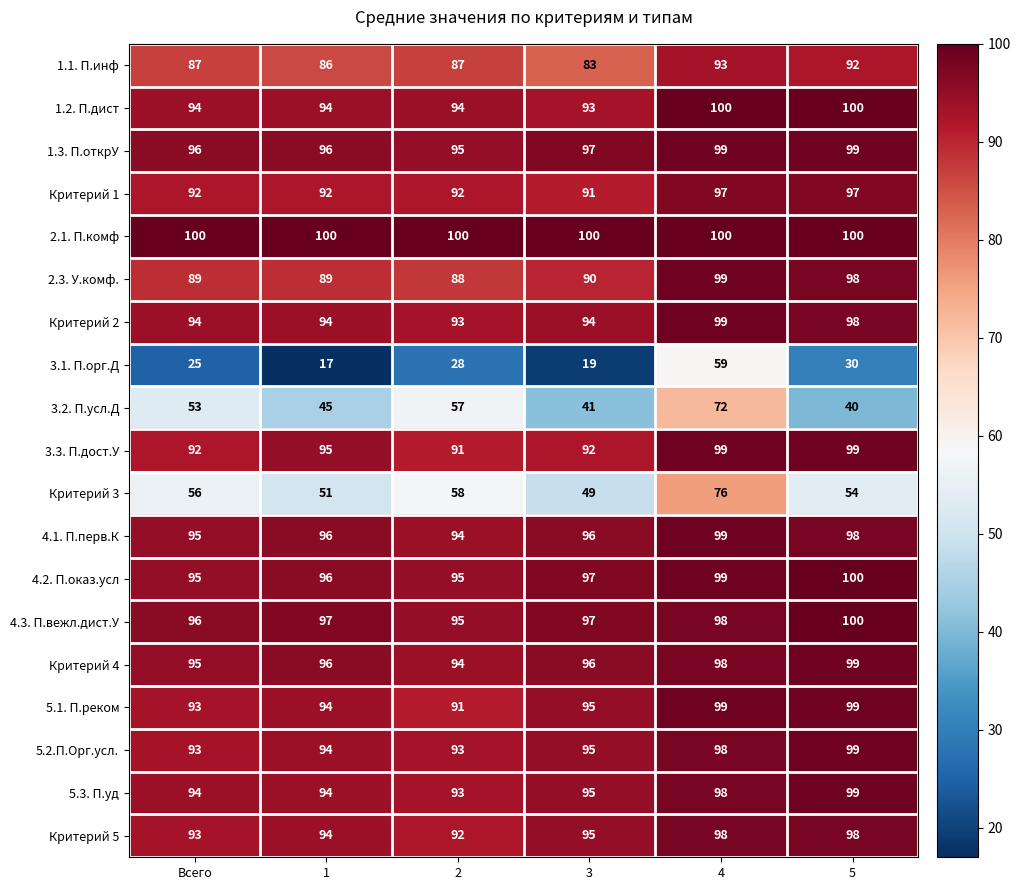

What is the sum of all 3.3. П.дост.У values?

568